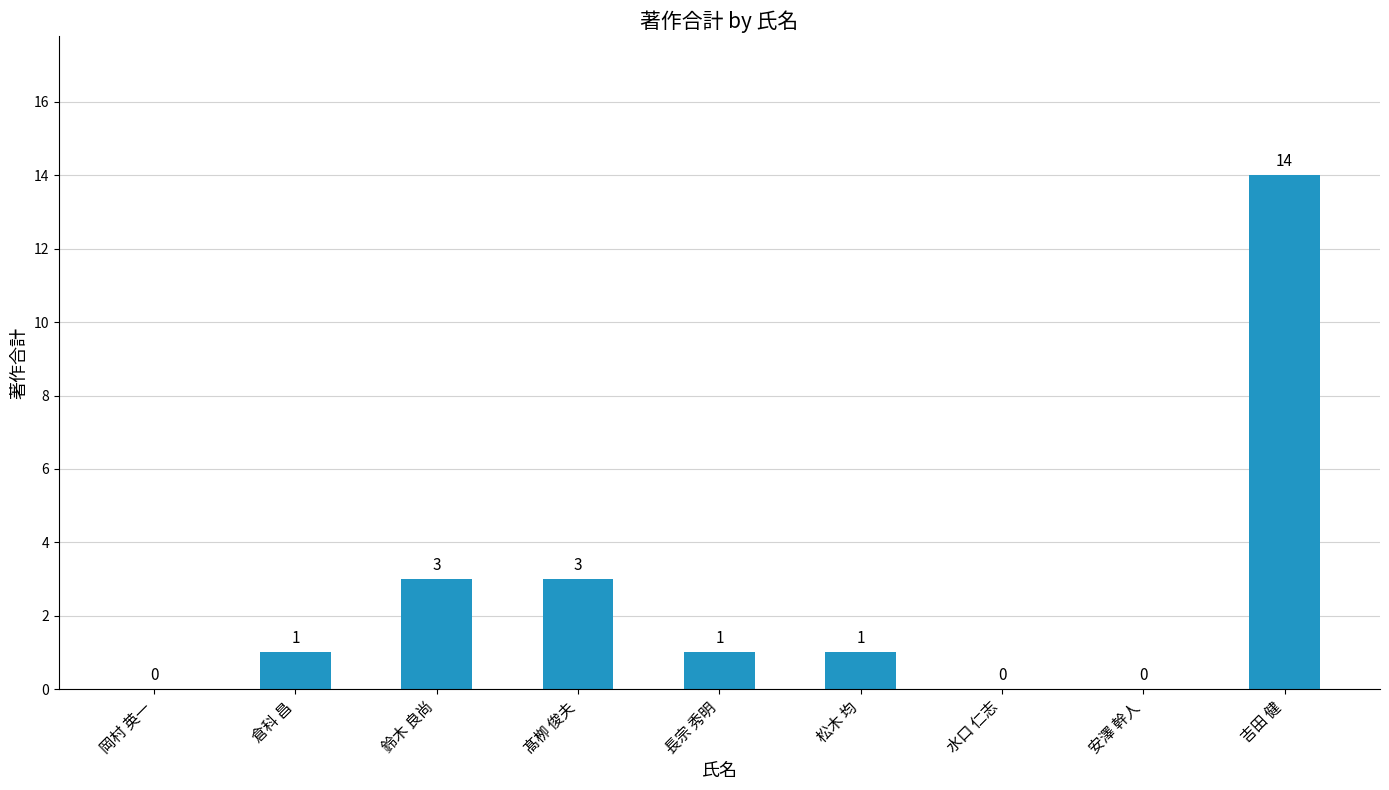

Reading left to right, list all the values displayed in this chart.

岡村 英一=0	倉科 昌=1	鈴木 良尚=3	髙栁 俊夫=3	長宗 秀明=1	松木 均=1	水口 仁志=0	安澤 幹人=0	吉田 健=14